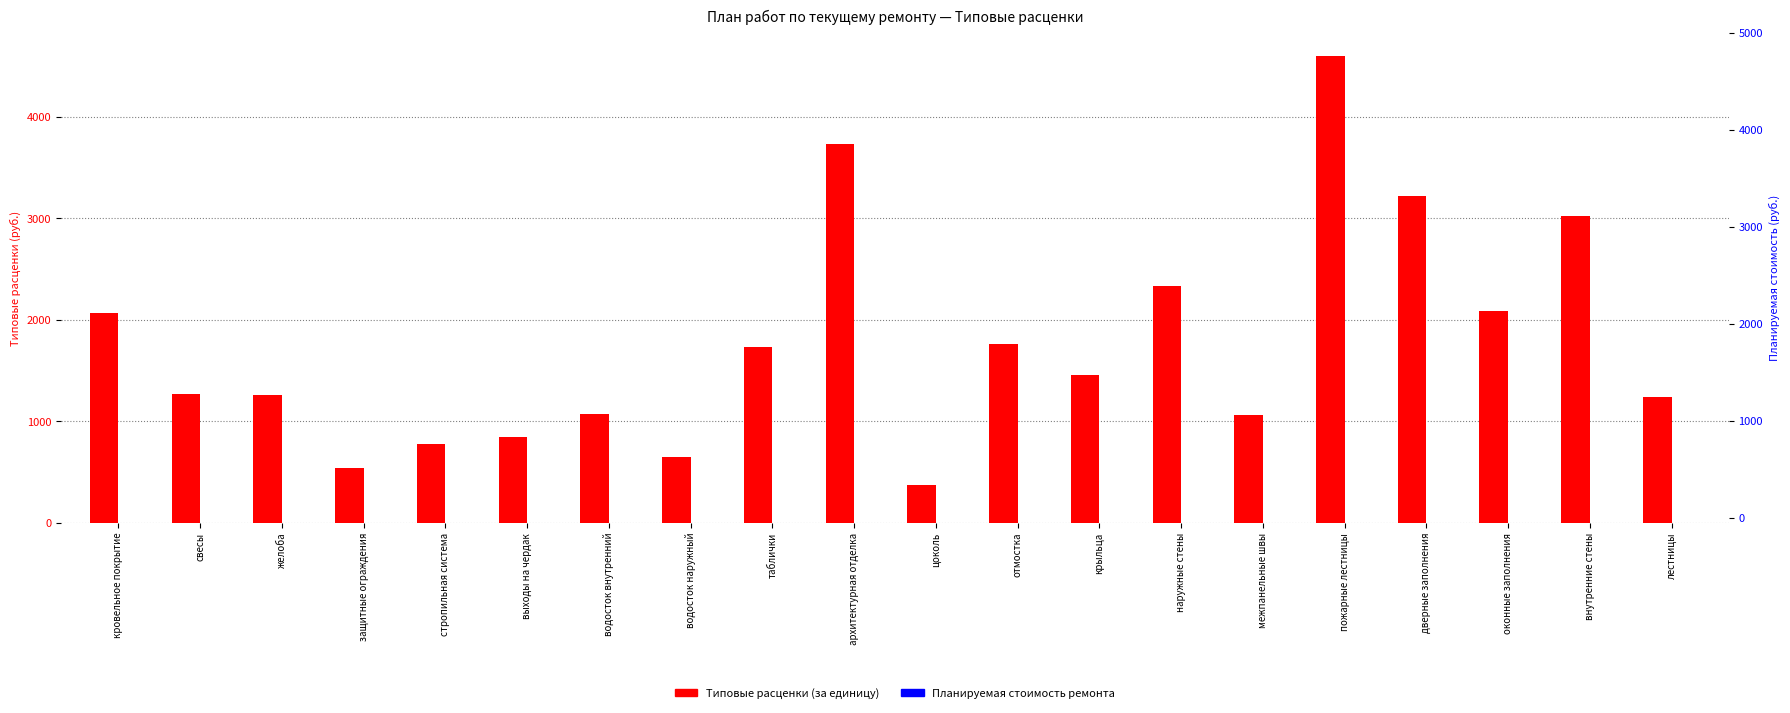

What is the spread (max minus min) of values at водосток наружный?

644.9